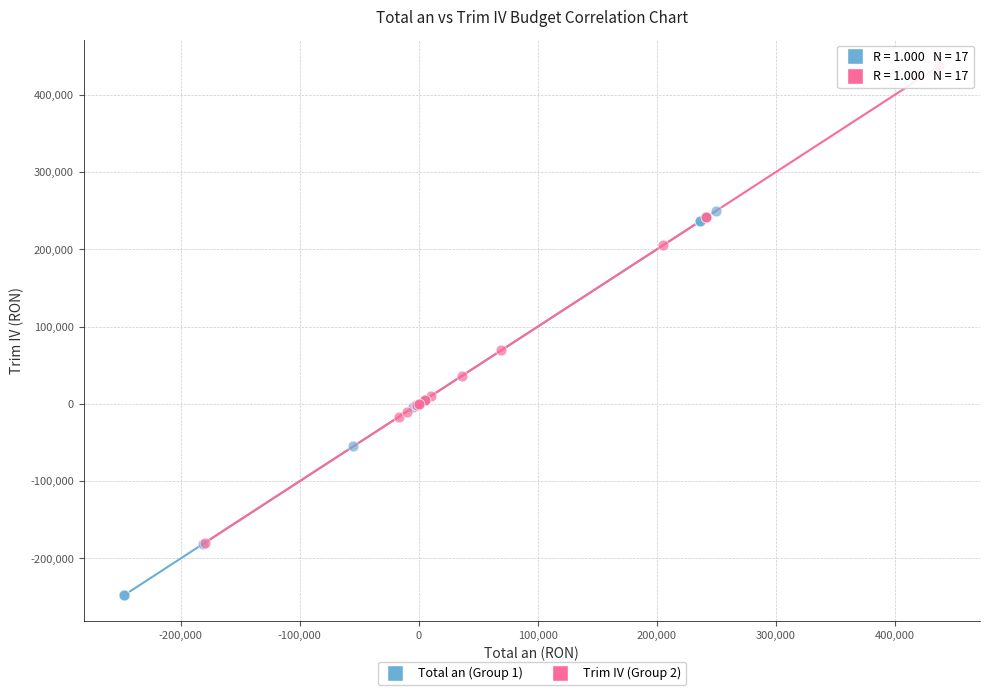

Which series has the largest Y range (max minus min)?

Trim IV (Group 2)